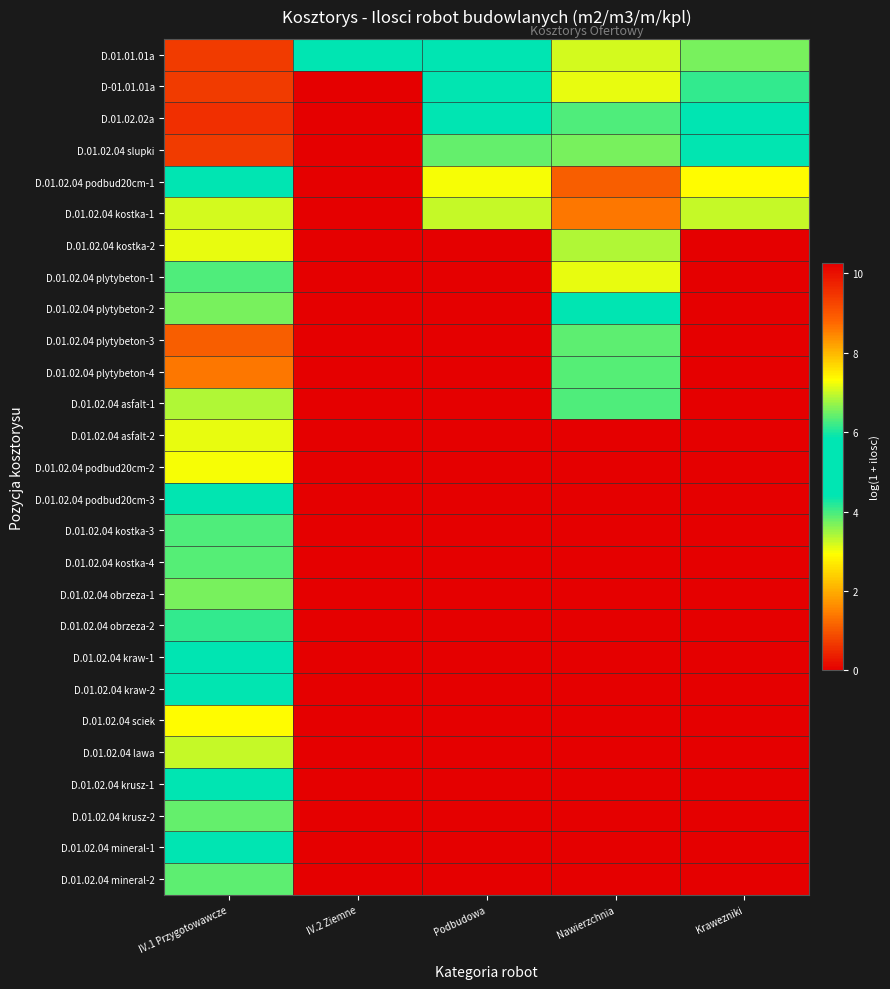

At how many categories does at least one series exceed 7?

2